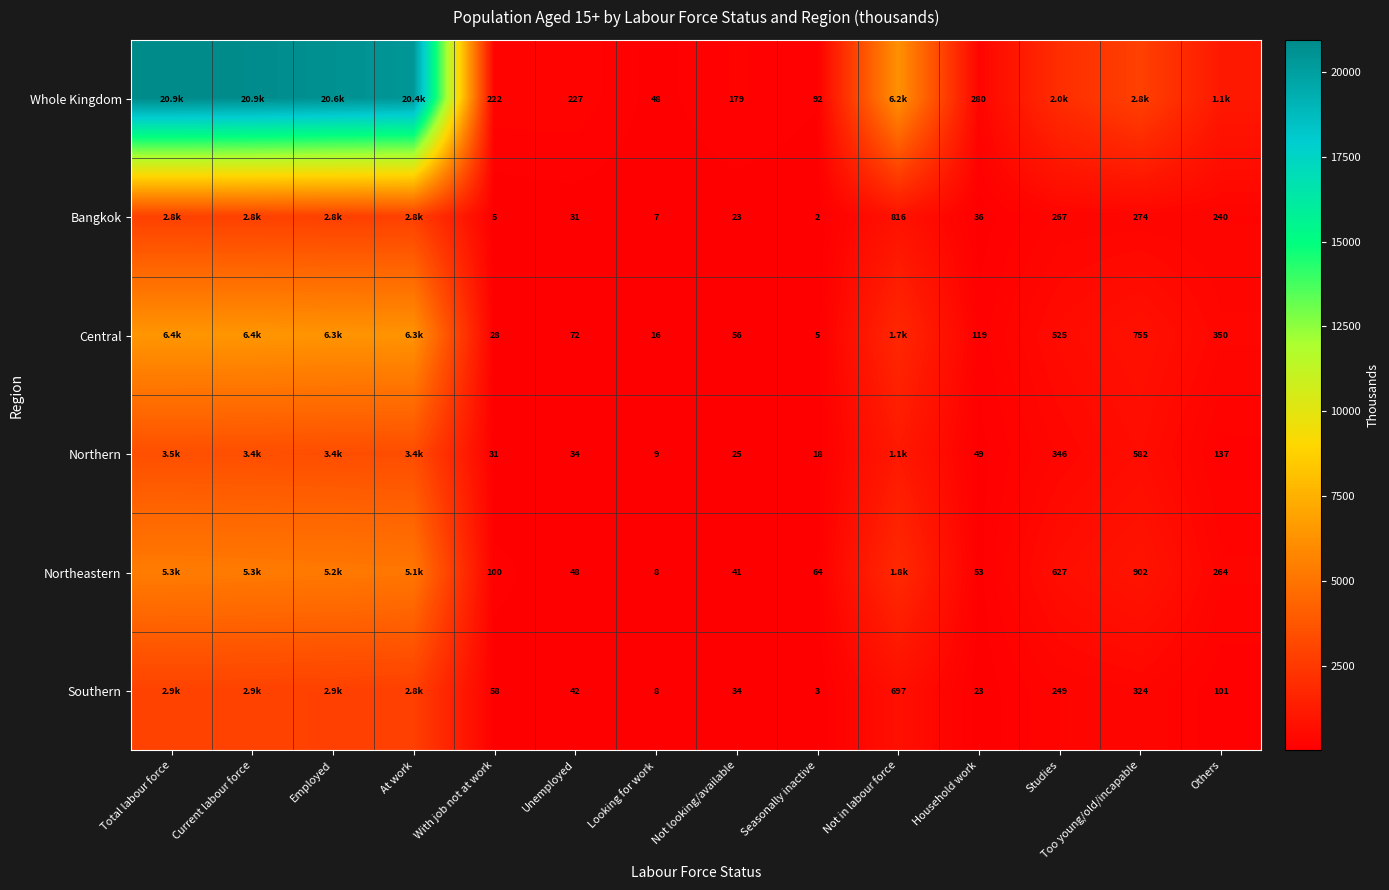

Between Unemployed and Not looking/available, which series saw the biggest shift?

Whole Kingdom